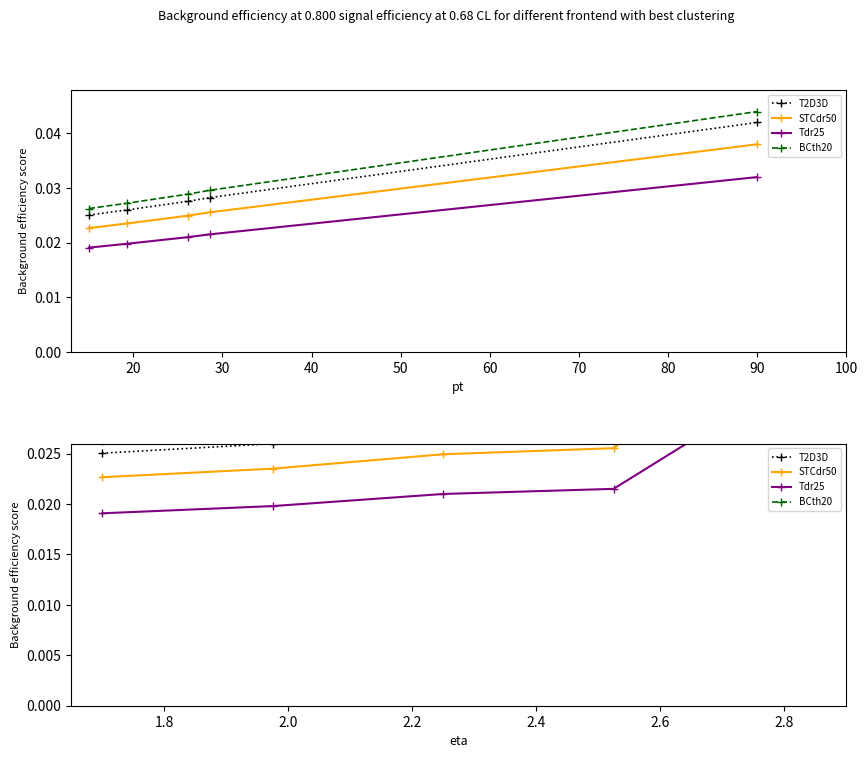

Does the chart have visible grid lines?

No